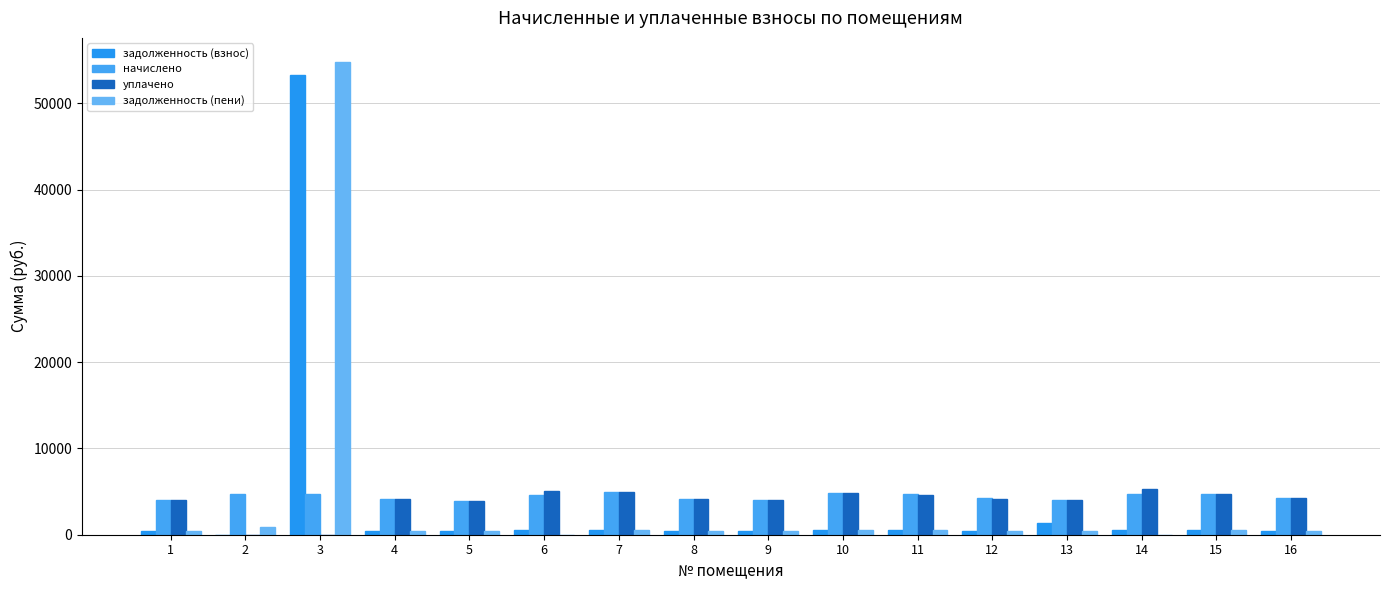

What is the difference between the maximum and minimum values in the задолженность (взнос) series?

53257.8